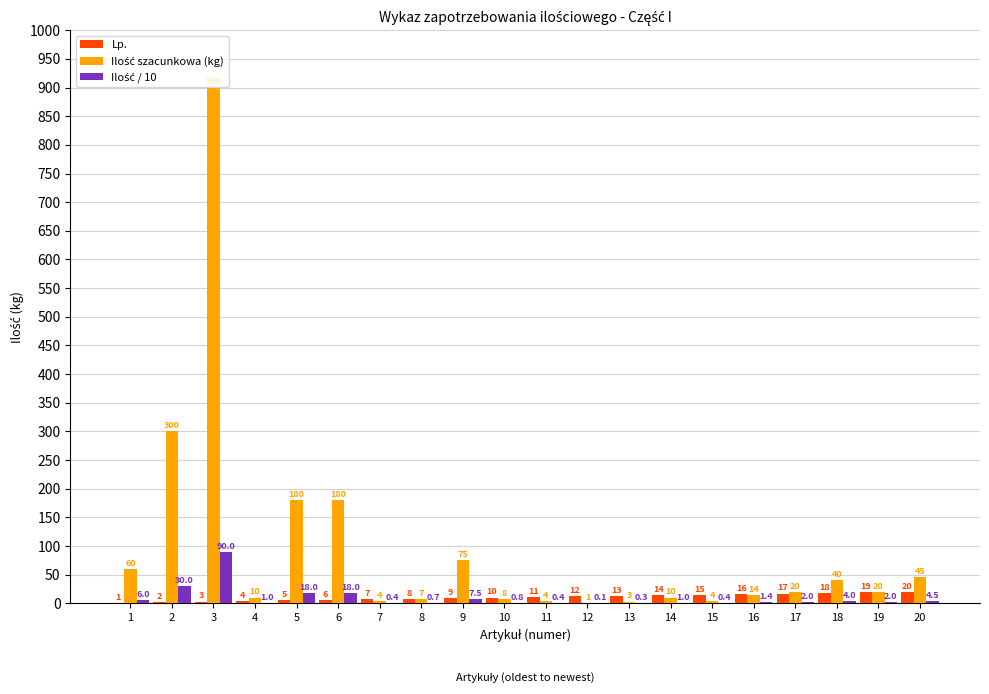

Read the Lp. value at 14.

14.0